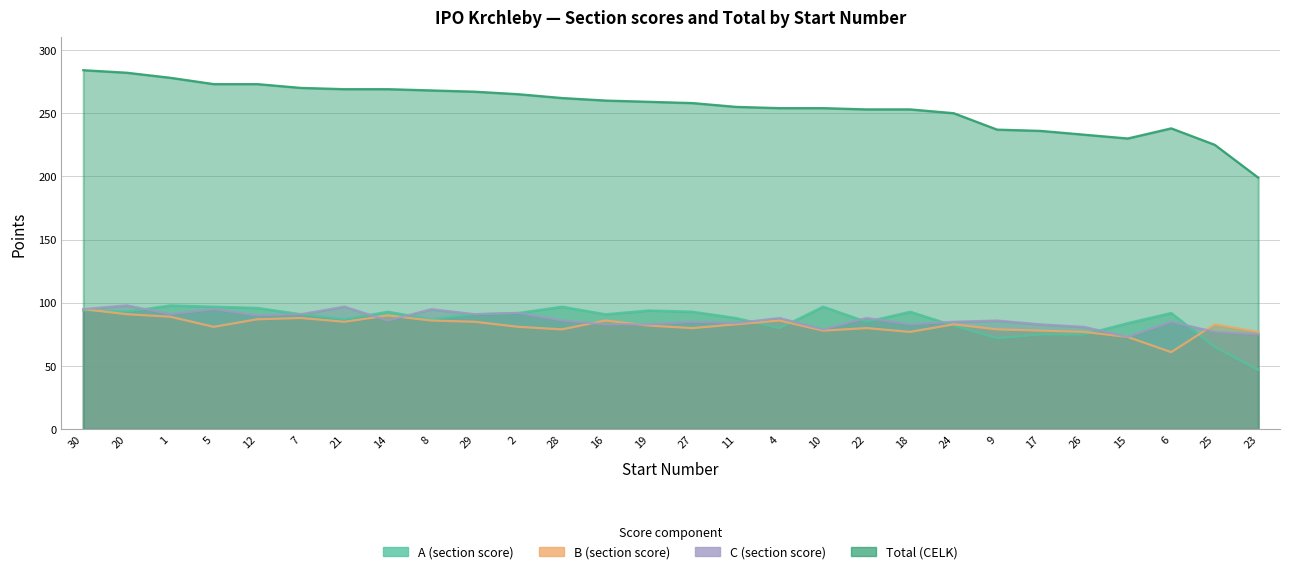

What is the total value across all series at 21?

538